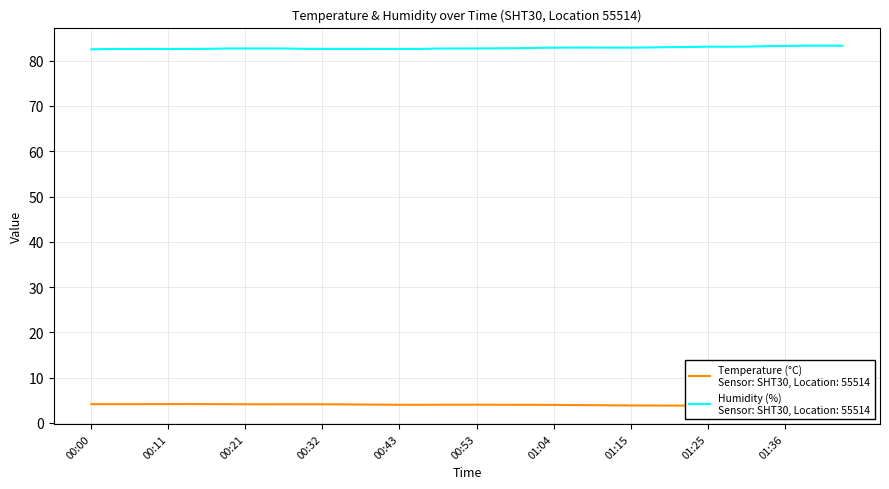

What is the value of the humidity point at the 24th from the left?

82.8